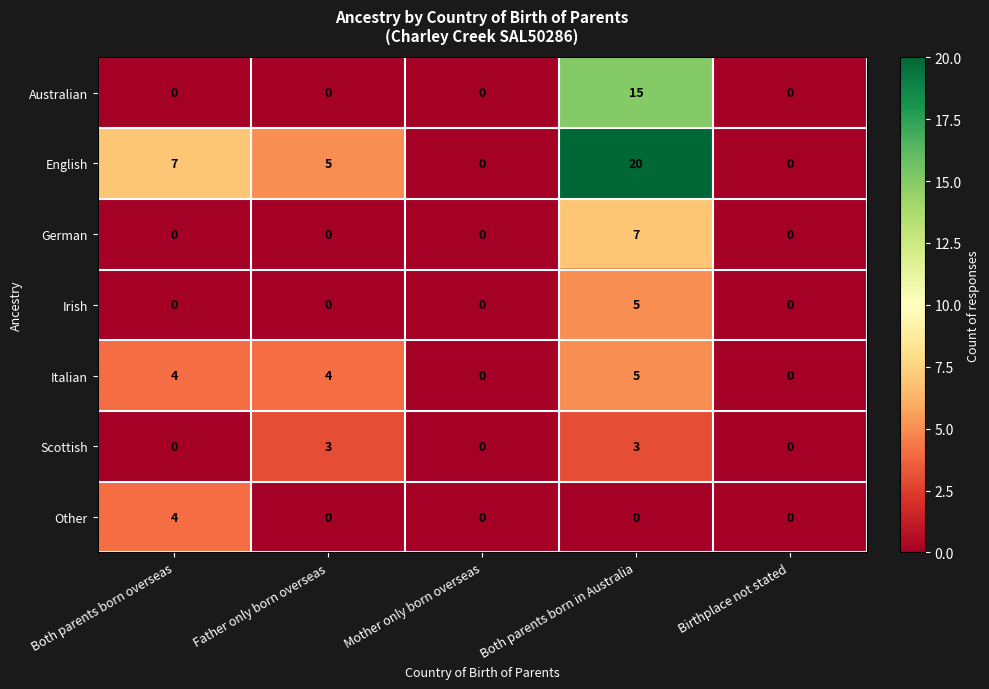

What is the difference between the maximum and minimum values in the Other series?

4